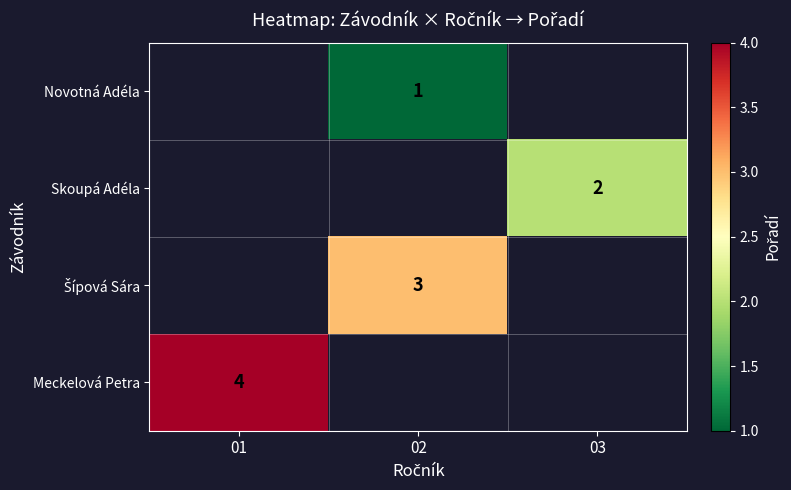

The value of Novotná Adéla at 02 is 0. True or false?

False